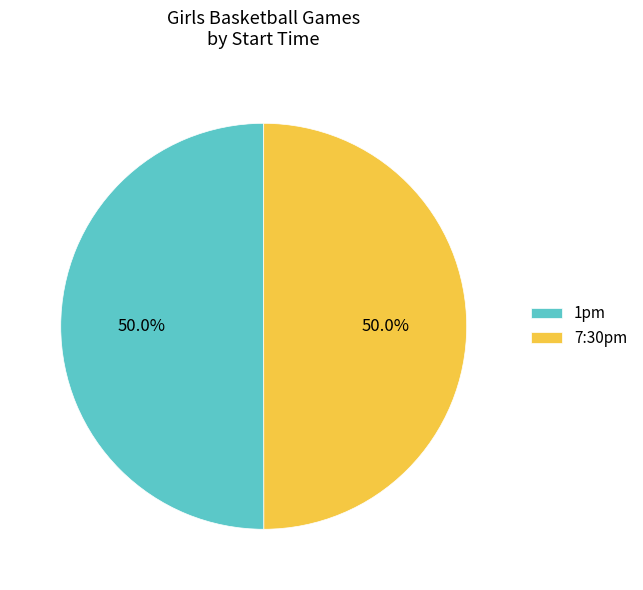

Do 1pm and 7:30pm together represent more than half of the pie?

Yes